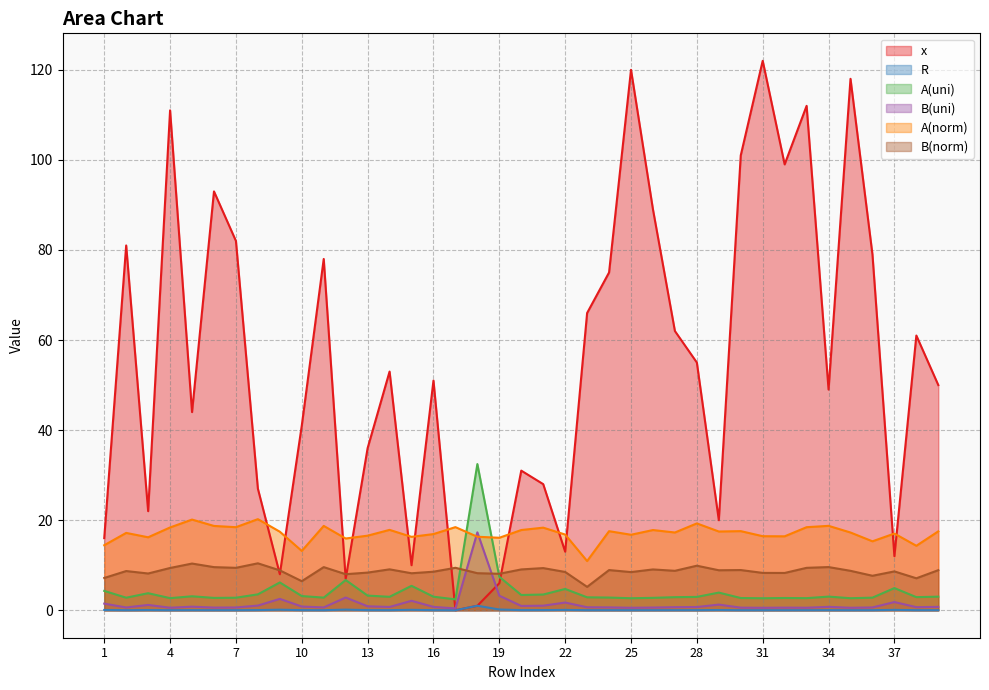

True or false: R and B(uni) cross at least once.

False